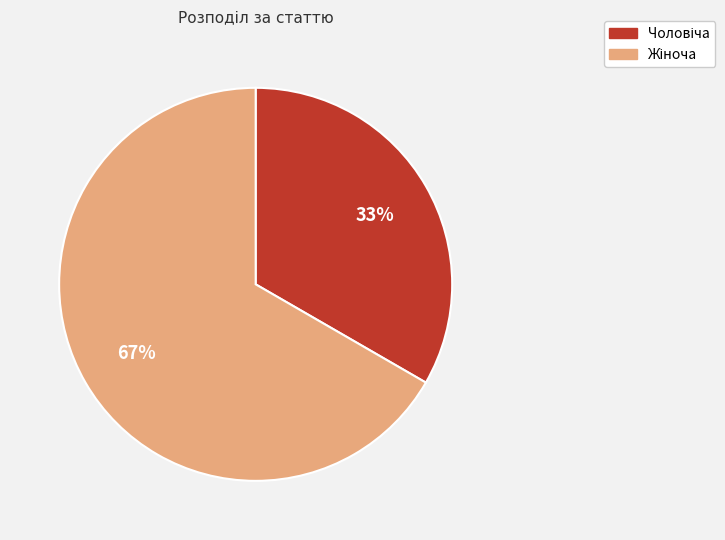

How many slices are in this pie chart?

2